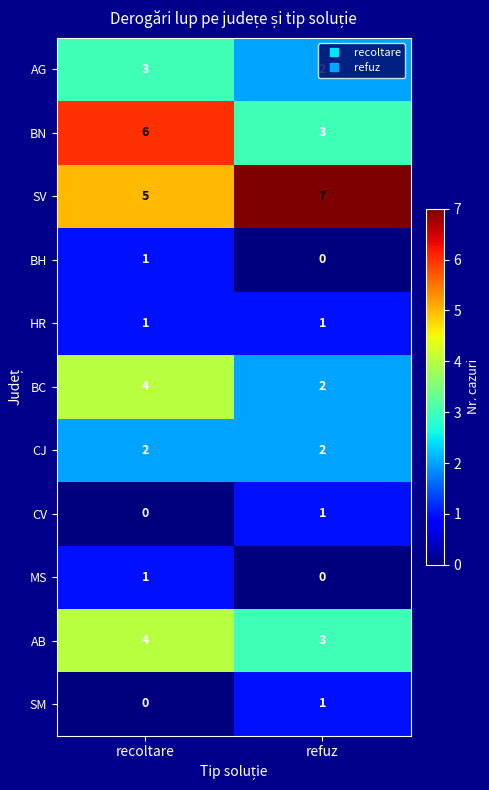

What is the sum of the SV values at recoltare and refuz?

12